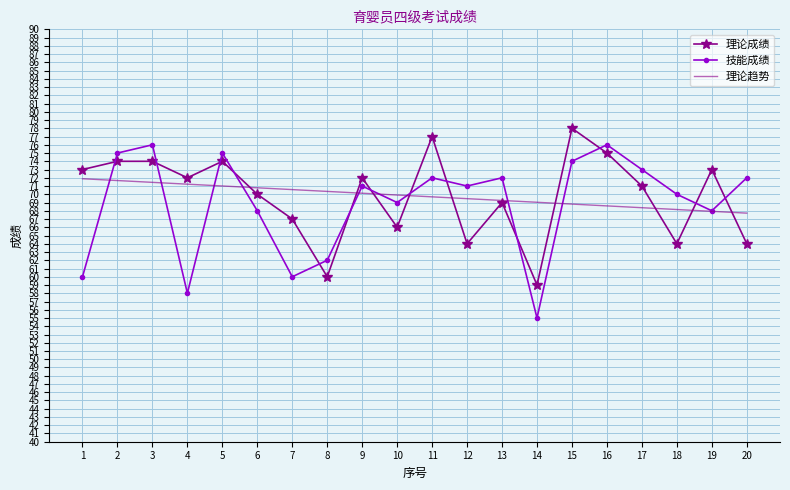

The value of 理论成绩 at 5 is 74.0. True or false?

True